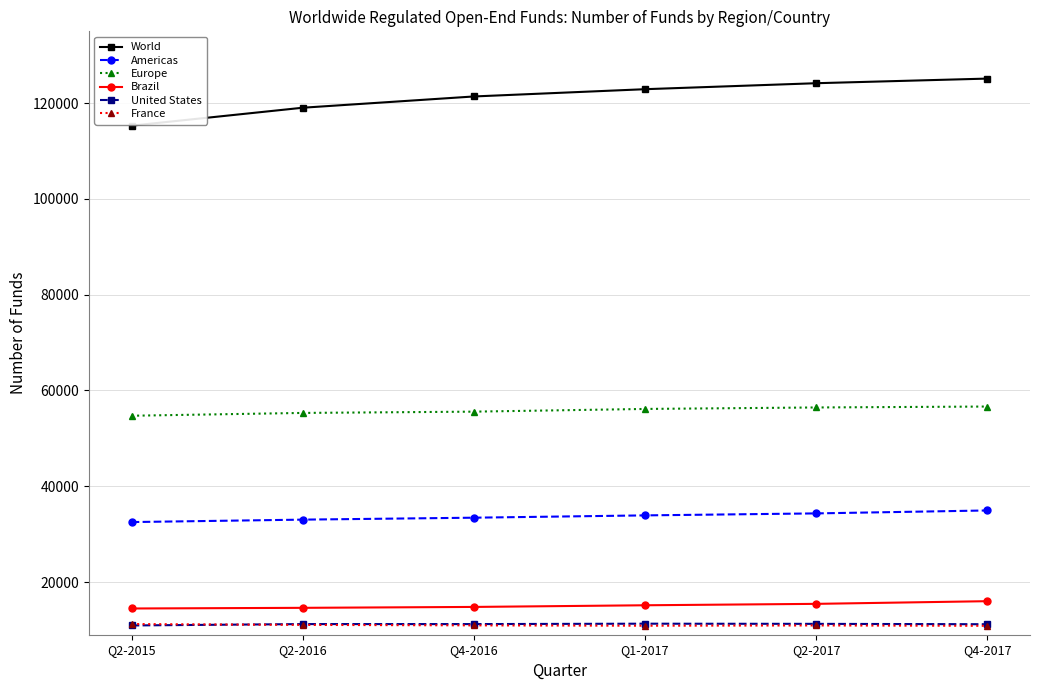

How many lines are shown in the chart?

6